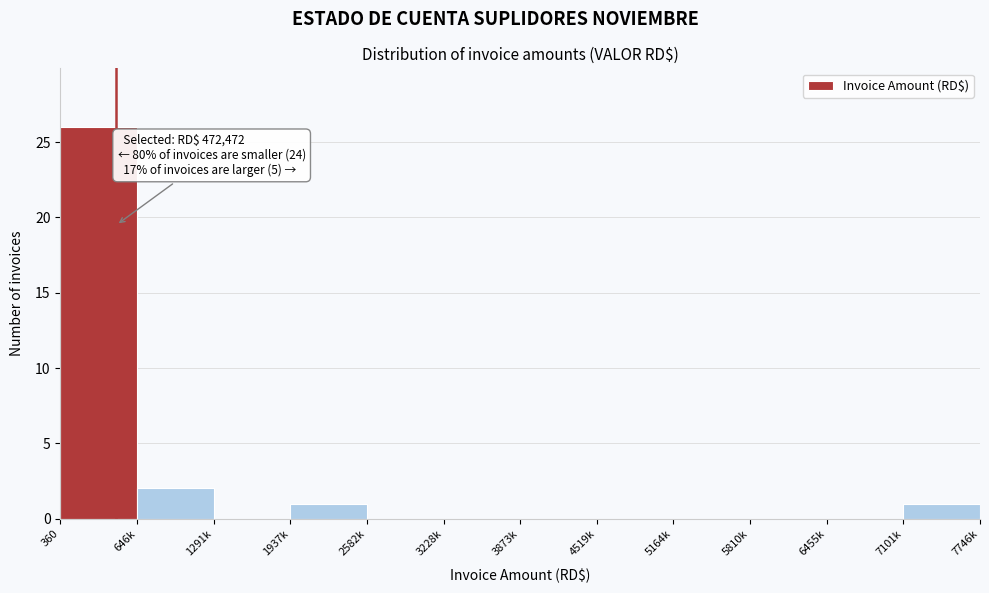

Reading left to right, extract all data points from this chart.

360=26	646k=2	1291k=0	1937k=1	2582k=0	3228k=0	3873k=0	4519k=0	5164k=0	5810k=0	6455k=0	7101k=1